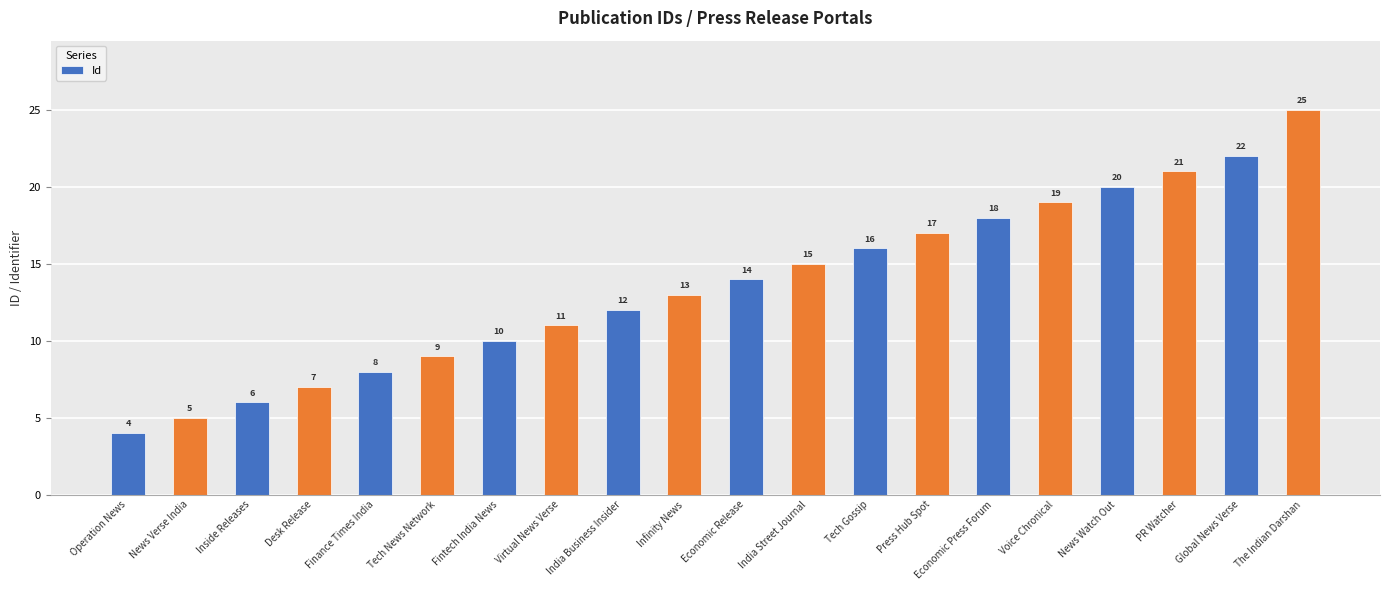

List the labels in order of value, largest first.

The Indian Darshan, Global News Verse, PR Watcher, News Watch Out, Voice Chronical, Economic Press Forum, Press Hub Spot, Tech Gossip, India Street Journal, Economic Release, Infinity News, India Business Insider, Virtual News Verse, Fintech India News, Tech News Network, Finance Times India, Desk Release, Inside Releases, News Verse India, Operation News